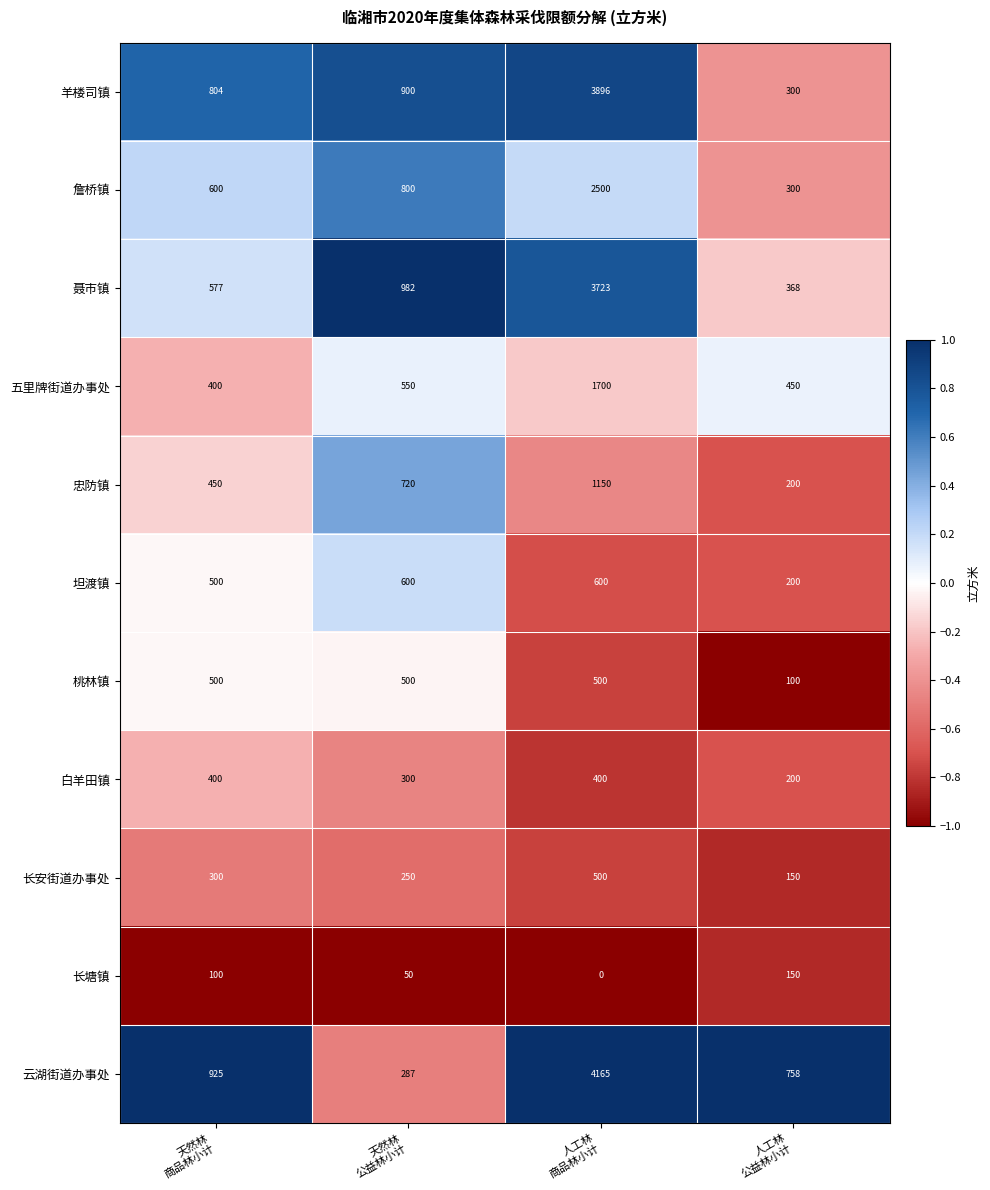

How many 坦渡镇 values are between 500 and 600?

3